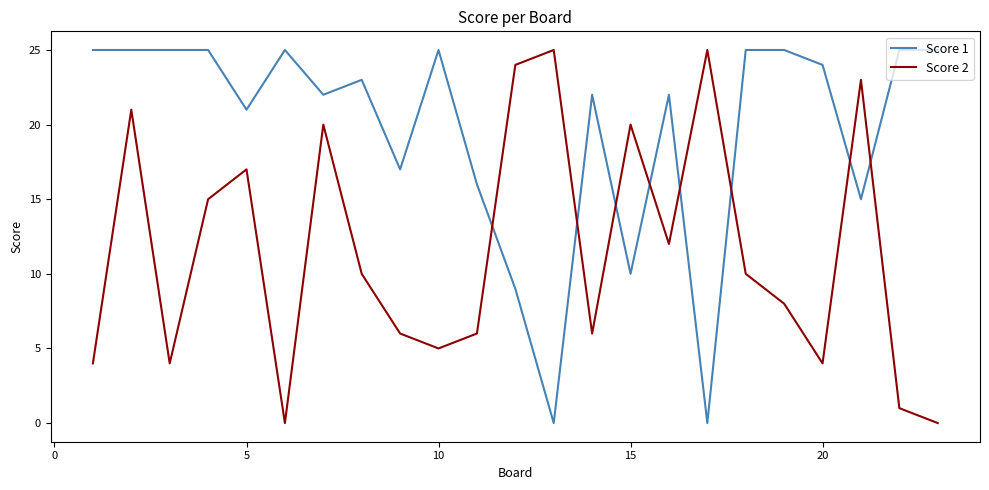

Rank the series by their average value, from highest to lowest.

Score 1, Score 2